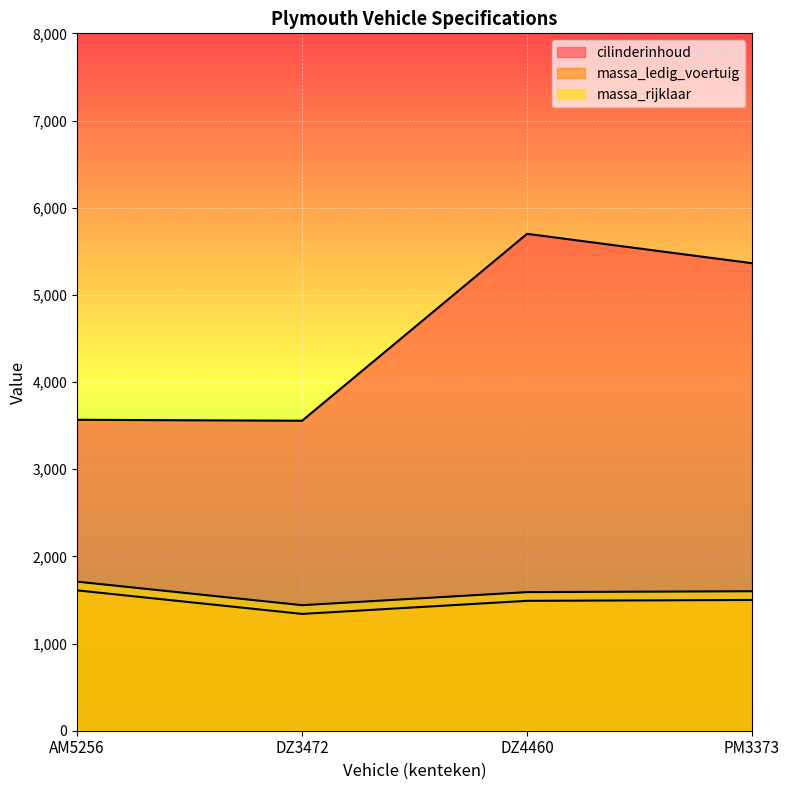

Which category has the highest value across all series?

DZ4460